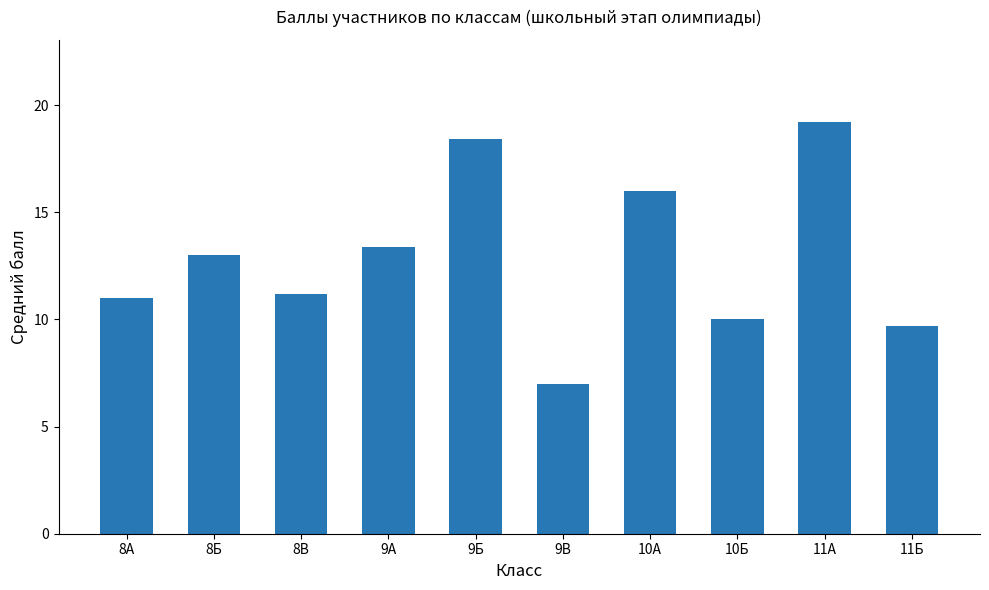

How many bars are there in total?

10